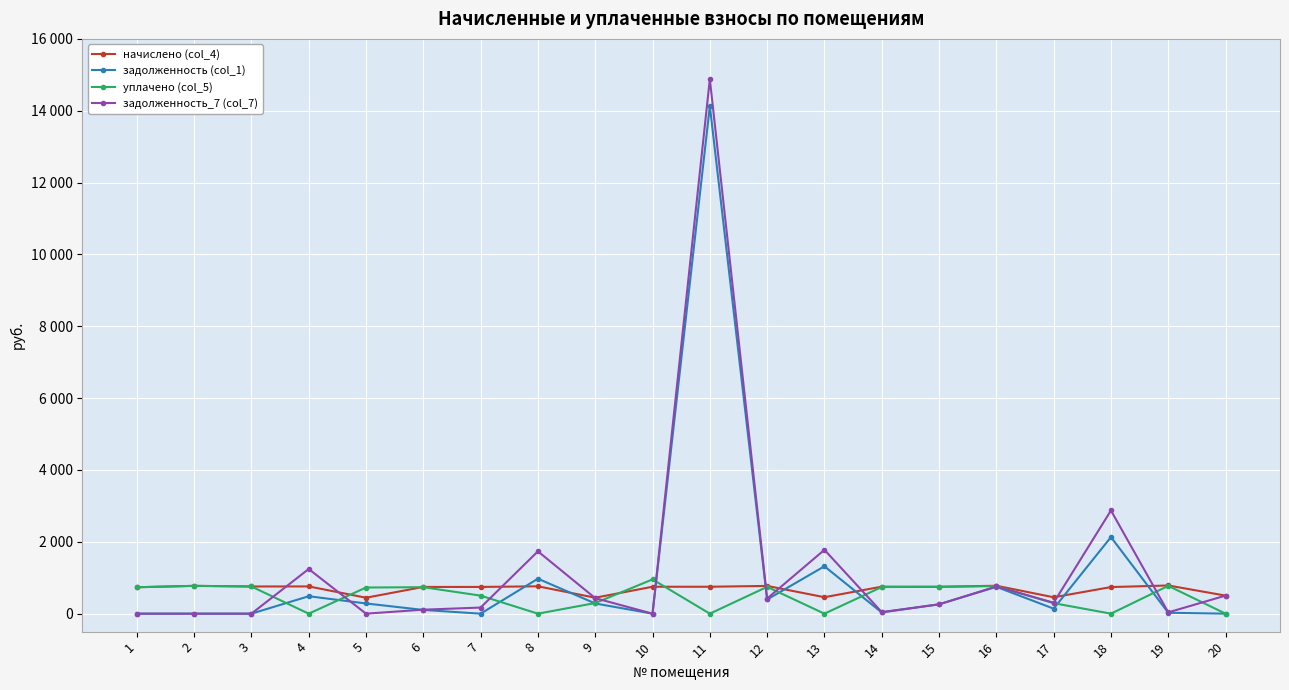

List the labels in order of задолженность (col_1) value, smallest first.

1, 2, 3, 7, 10, 20, 19, 14, 6, 17, 15, 5, 9, 12, 4, 16, 8, 13, 18, 11